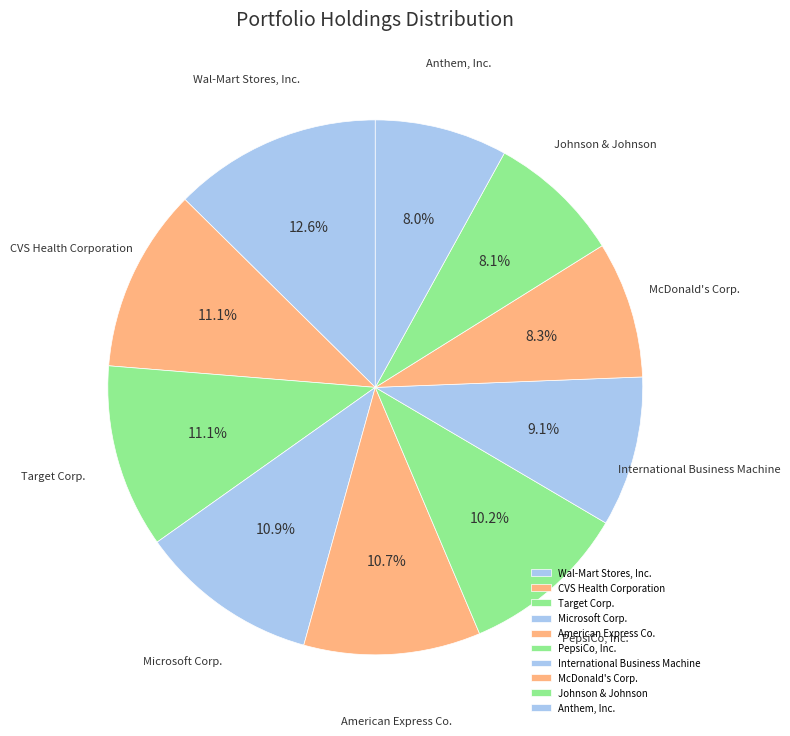

To the nearest percent, what is the combined percentage of CVS Health Corporation and McDonald's Corp.?

19%